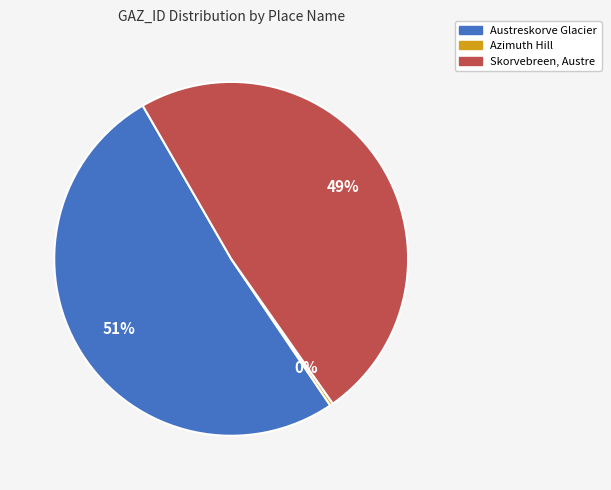

Is there any slice that represents more than half of the pie?

Yes